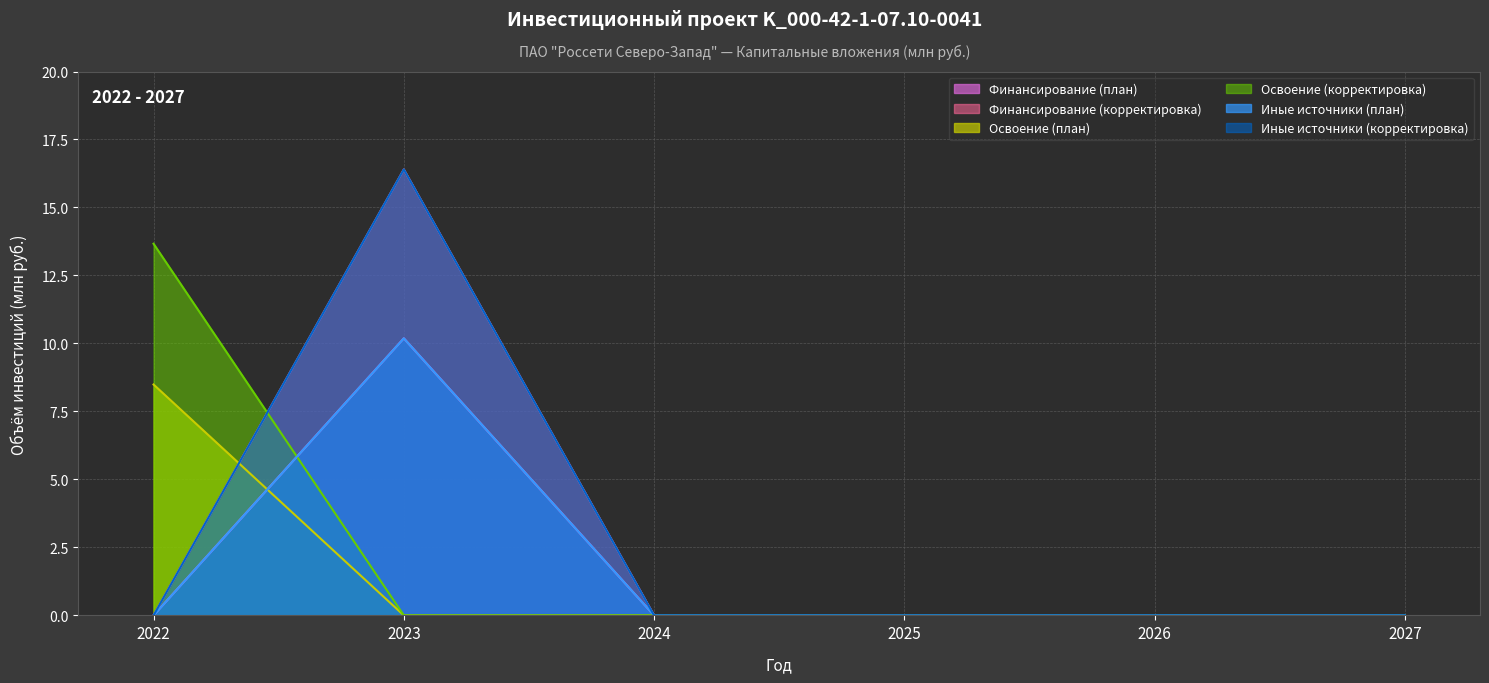

What is the maximum value shown in the chart?

16.4